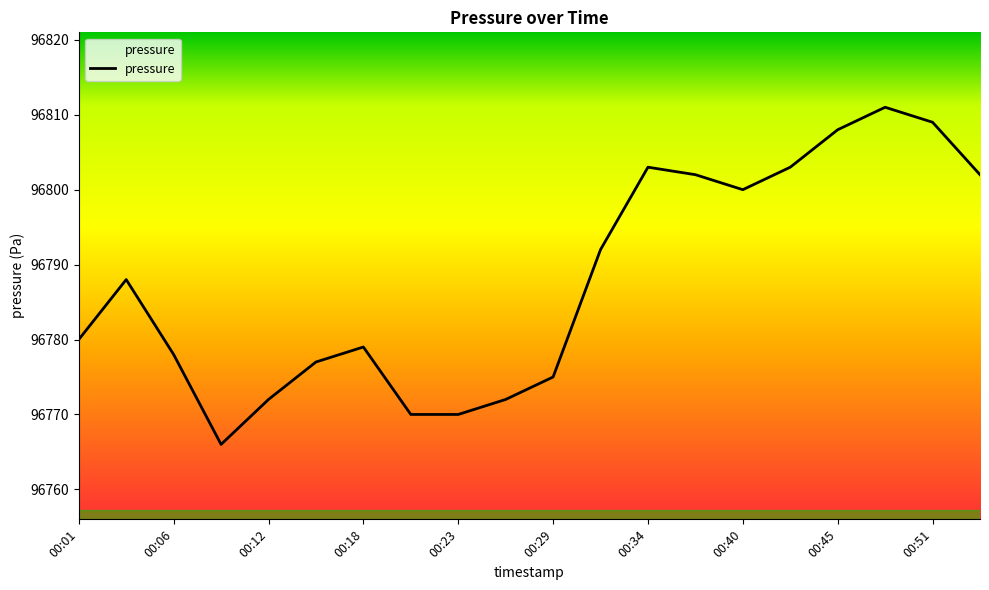

What is the greatest value displayed?

96811